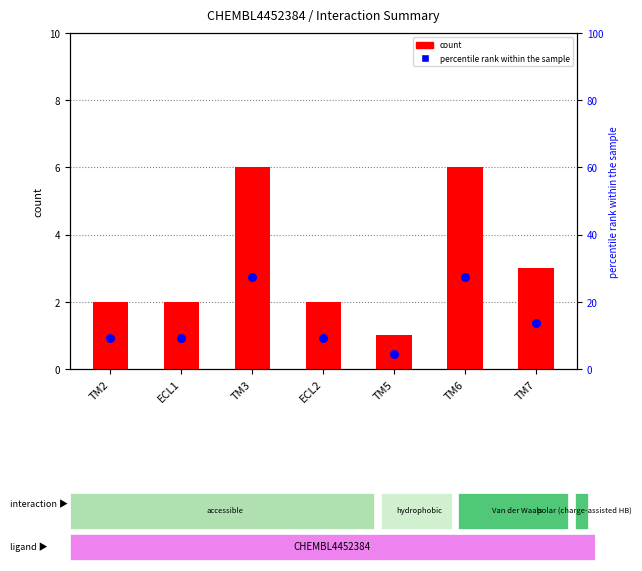

What are all the series names shown in the legend?

count, percentile rank within the sample